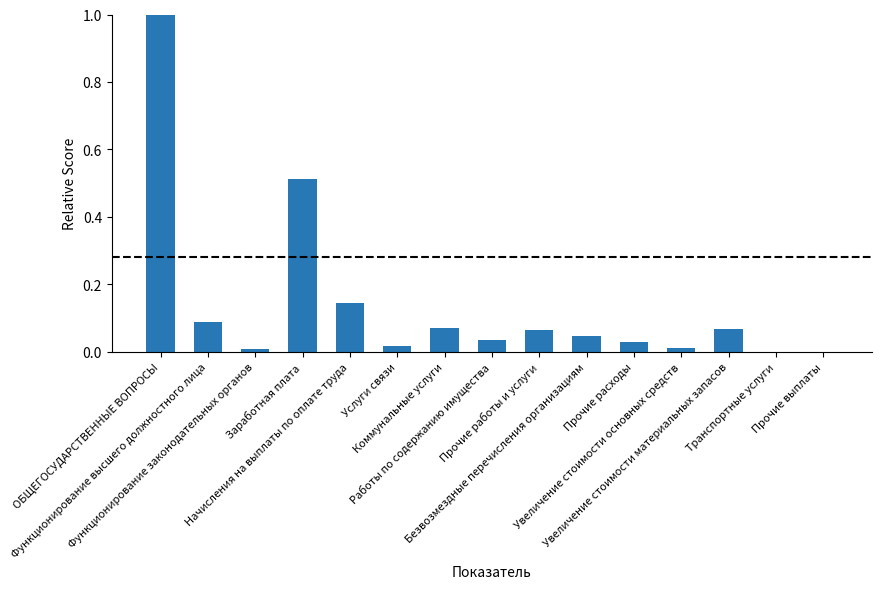

Which label corresponds to the largest value in the chart?

ОБЩЕГОСУДАРСТВЕННЫЕ ВОПРОСЫ